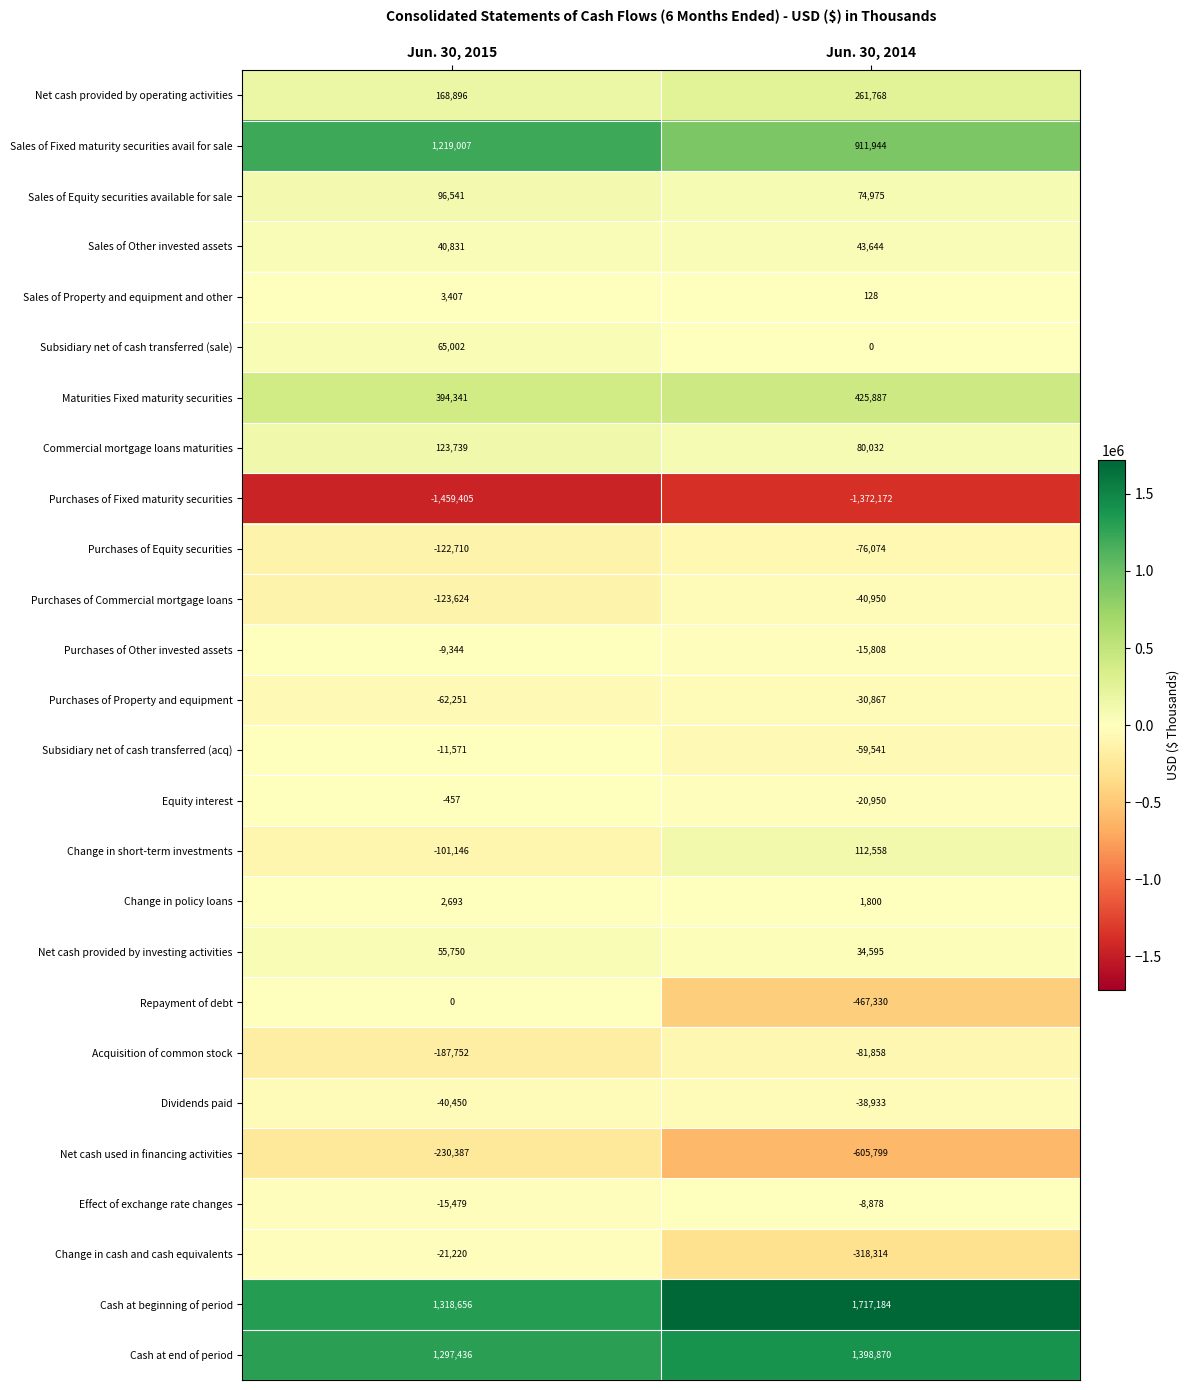

Which category has the lowest value across all series?

Jun. 30, 2015